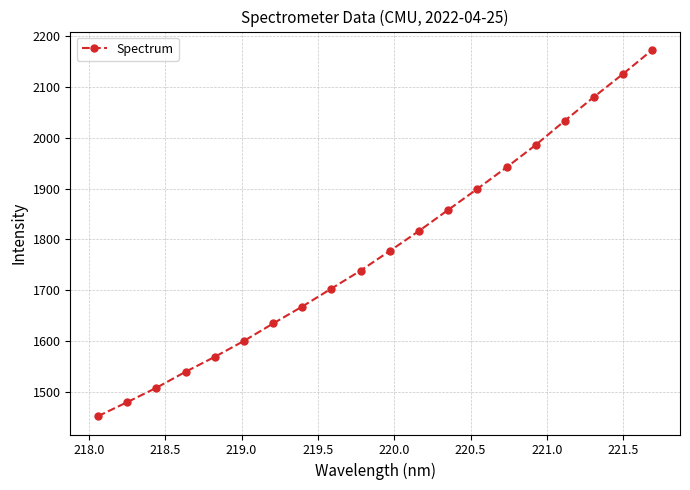

What is the maximum value shown in the chart?

2172.9